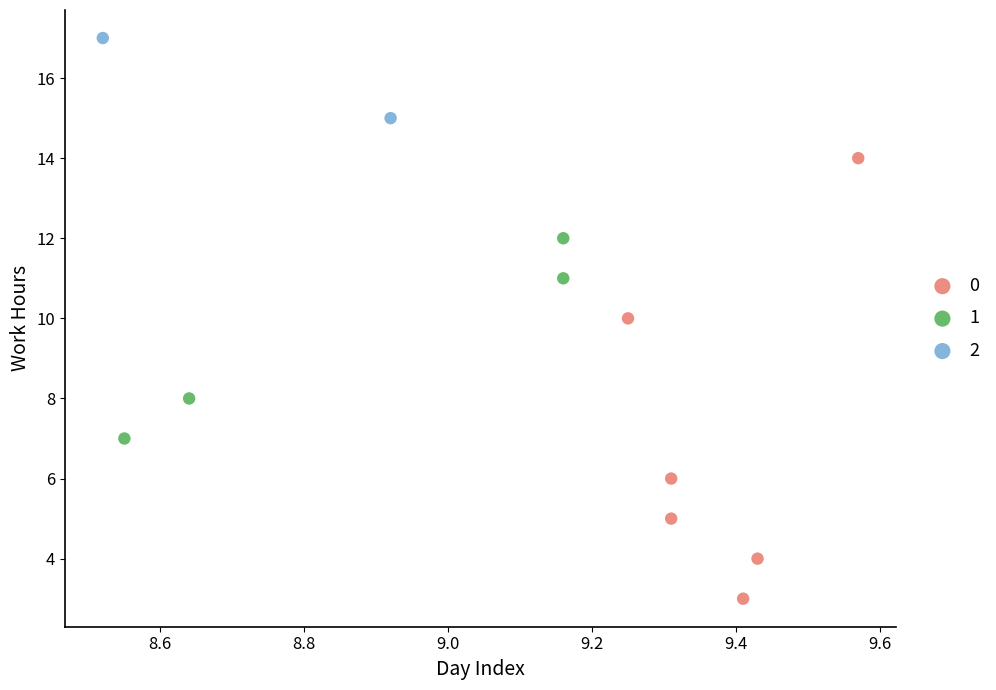

What are all the series names shown in the legend?

0, 1, 2